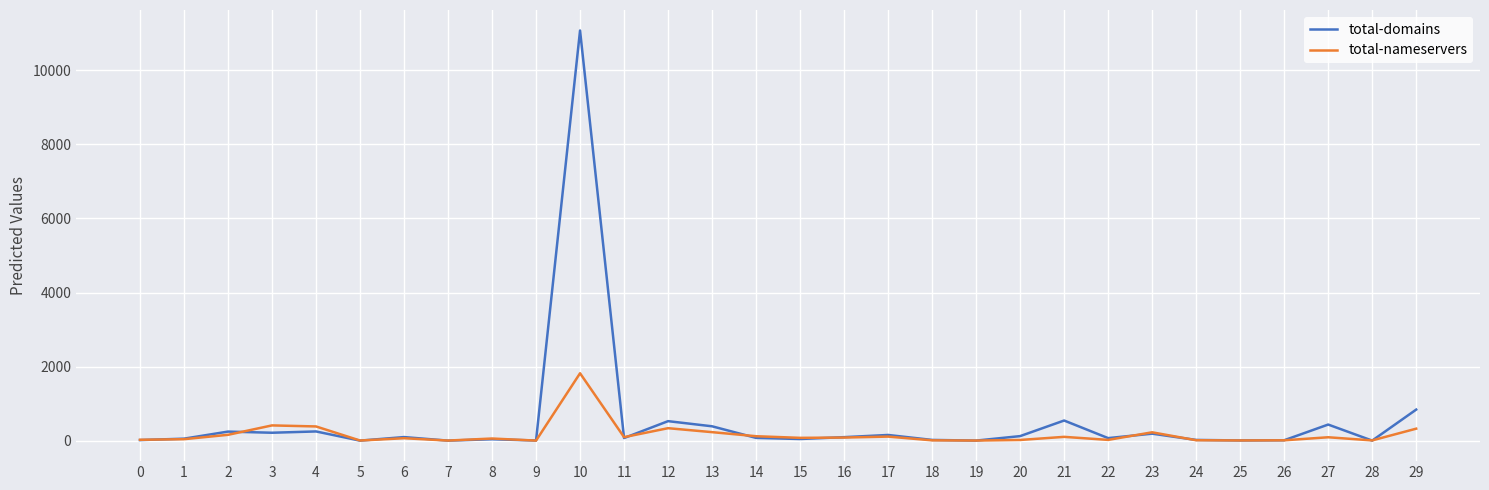

Which series has the largest range (max minus min)?

total-domains